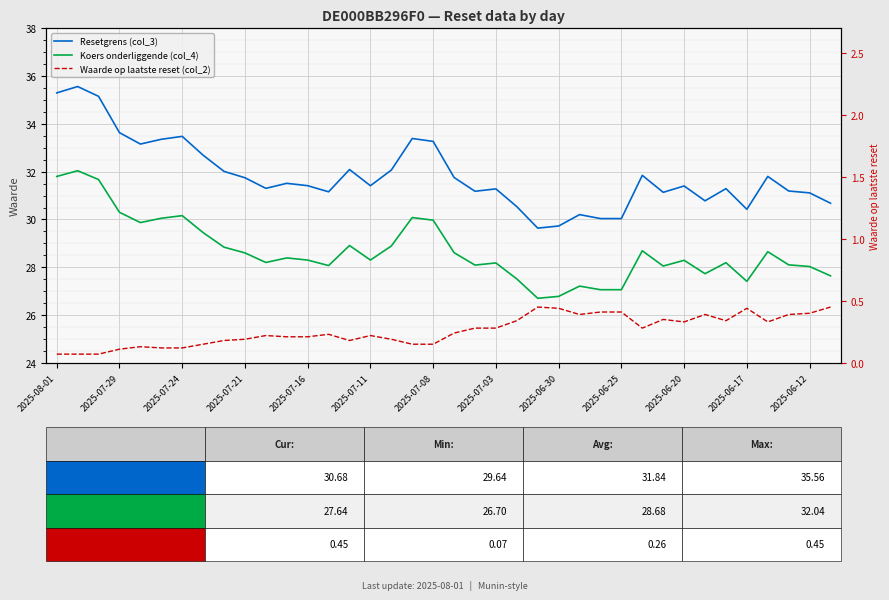

Where does the Koers onderliggende (col_4) series first go above 28?

2025-08-01